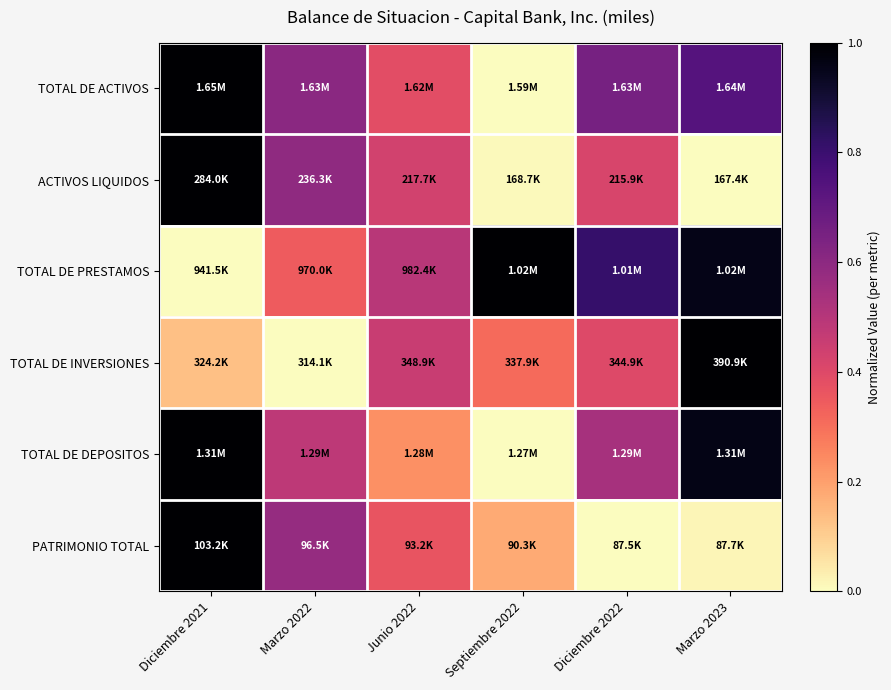

Count the number of data series in this chart.

6